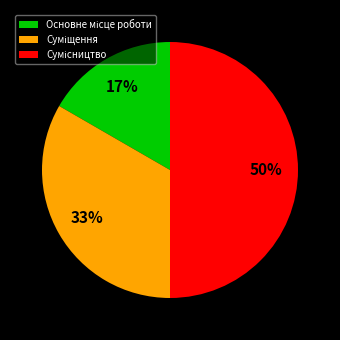

How many slices are in this pie chart?

3